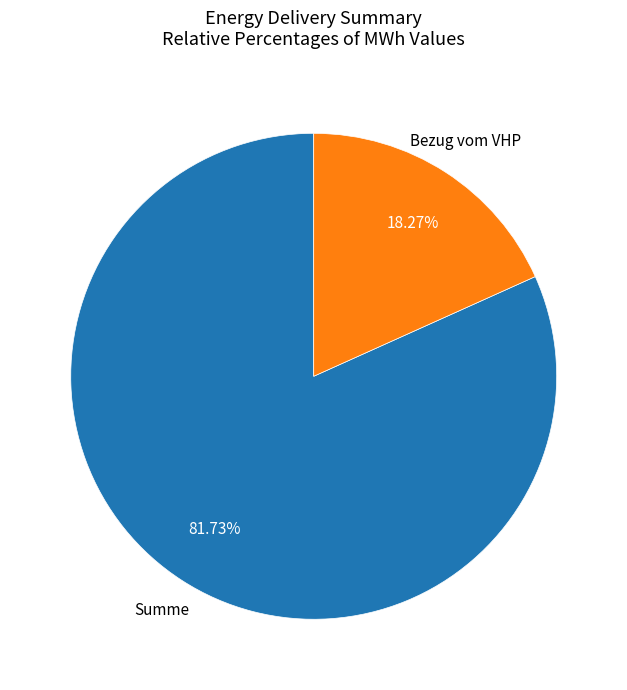

Is there any slice that represents more than half of the pie?

Yes